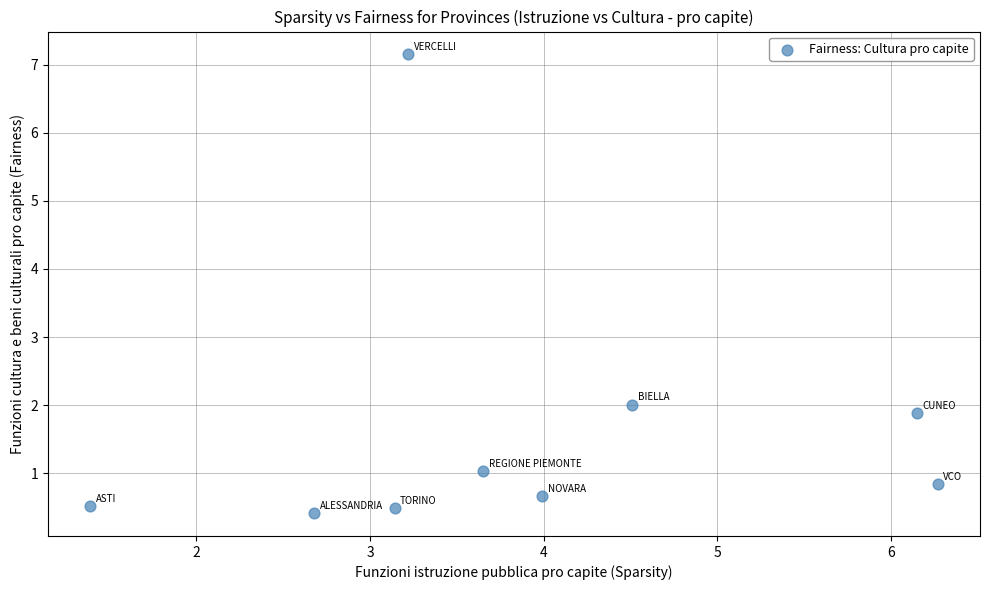

What is the average X value?

3.9